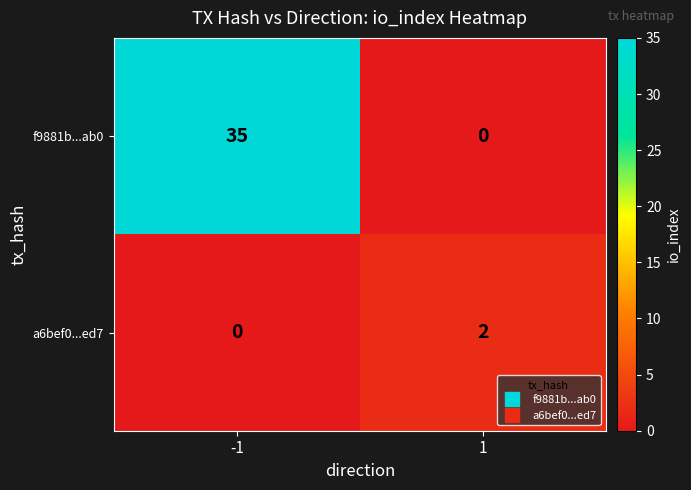

Rank the categories by a6bef0...ed7 value from highest to lowest.

1, -1